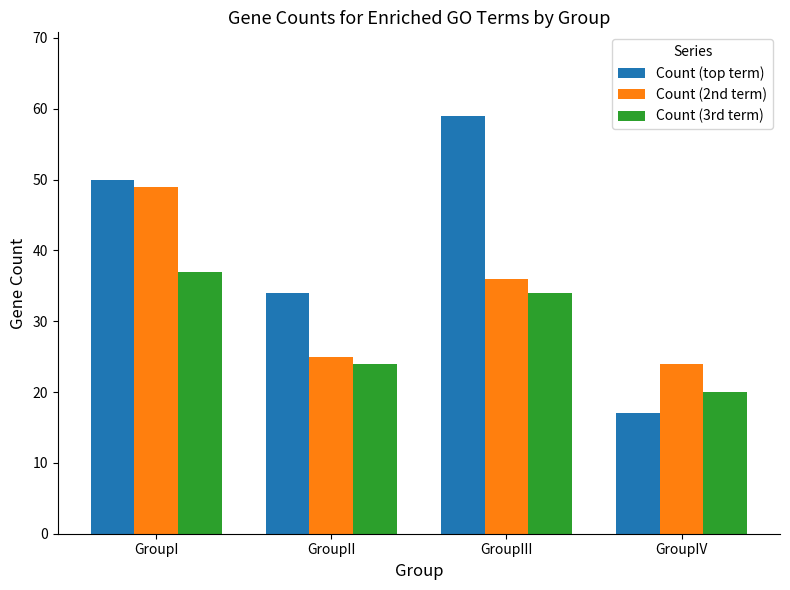

What is the difference between the highest and lowest values at GroupIII?

25